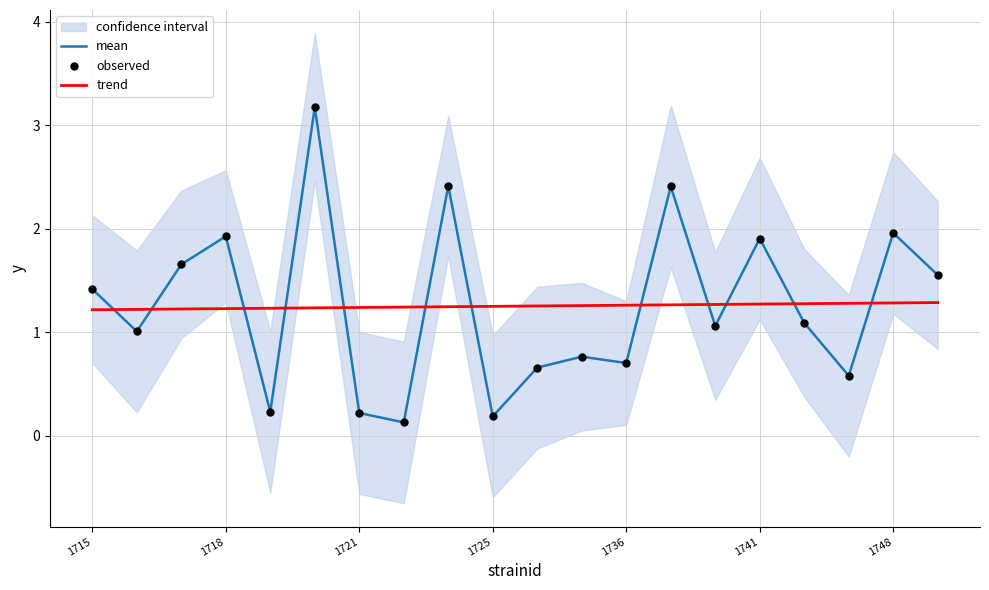

True or false: mean and trend intersect in this chart.

True